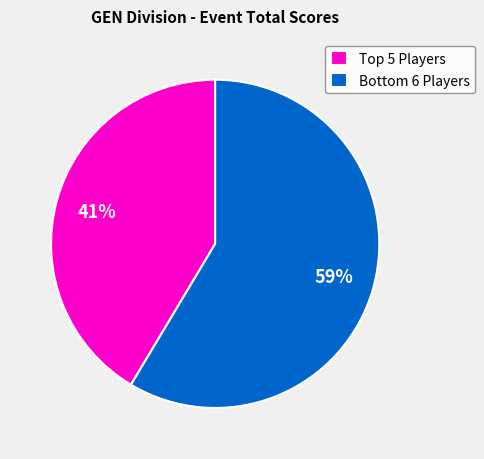

Which category accounts for the majority?

Bottom 6 Players